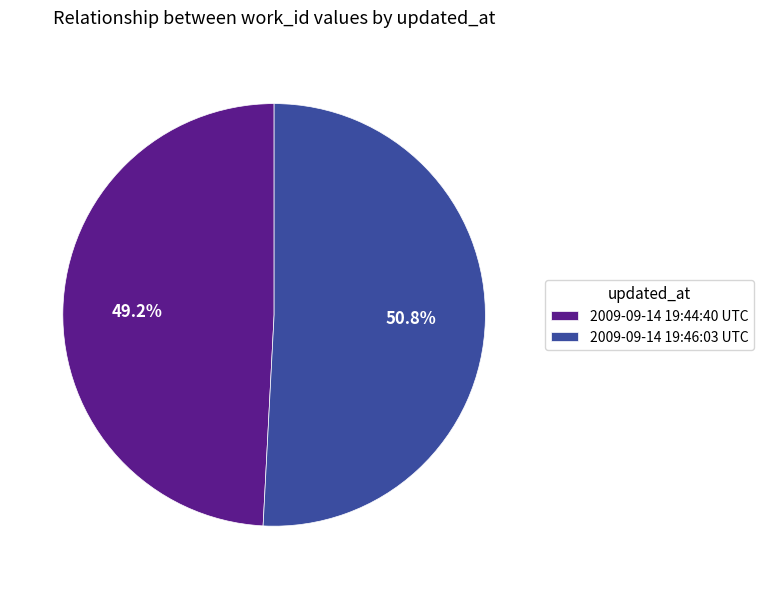

Rank the categories by value from lowest to highest.

2009-09-14 19:44:40 UTC, 2009-09-14 19:46:03 UTC